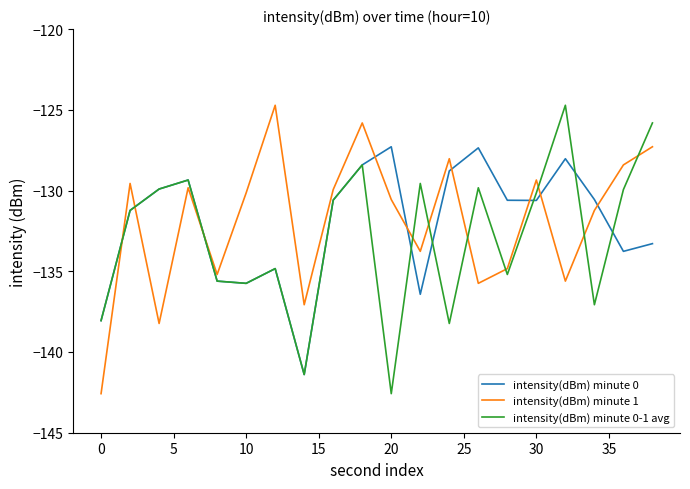

How many intersections are there between intensity(dBm) minute 1 and intensity(dBm) minute 0-1 avg?

10